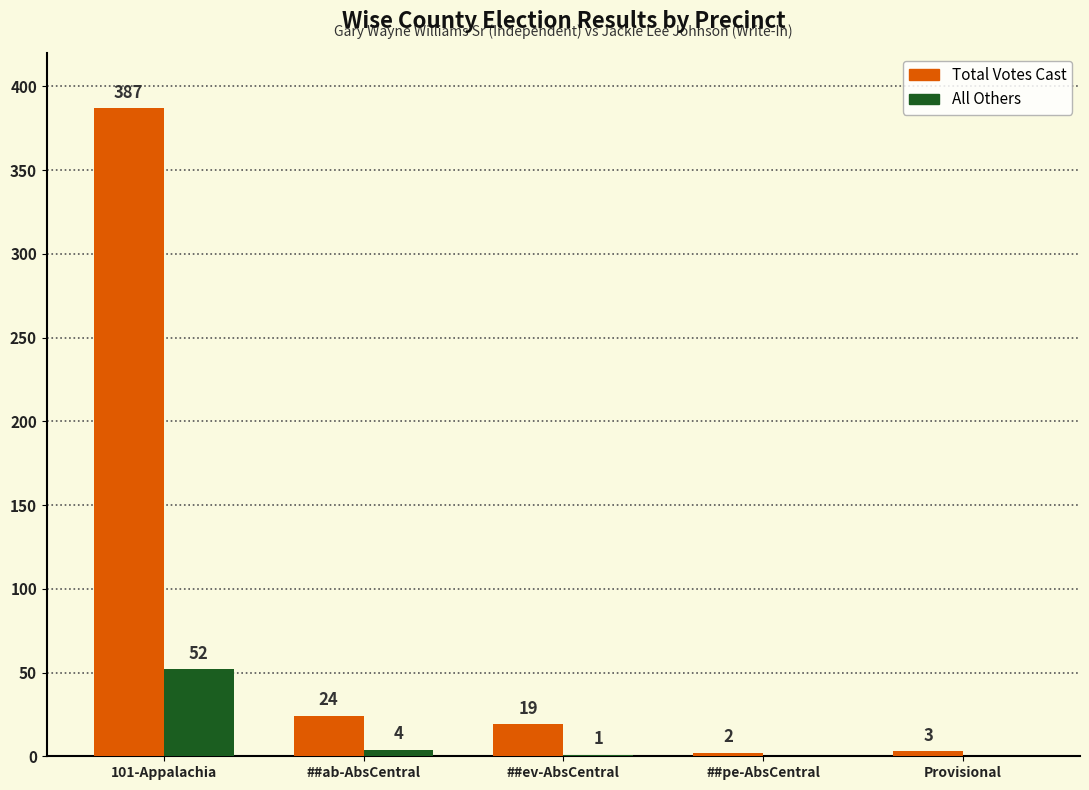

Count the number of categories in the chart.

5